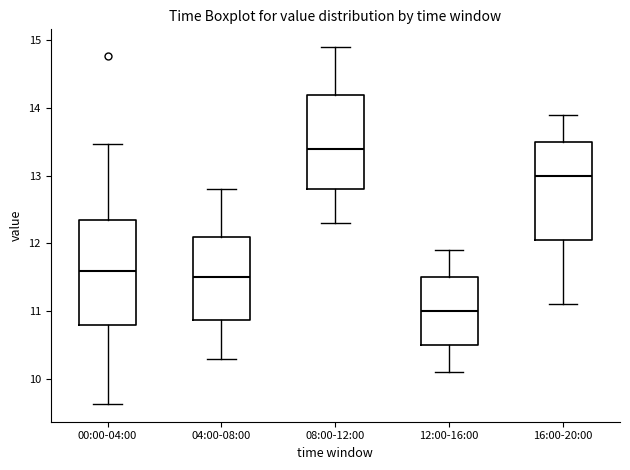

Where does the lower whisker of the box for 16:00-20:00 end on the y-axis? The values are not printed on the chart, so give them approximately, as read against the axis.

11.1